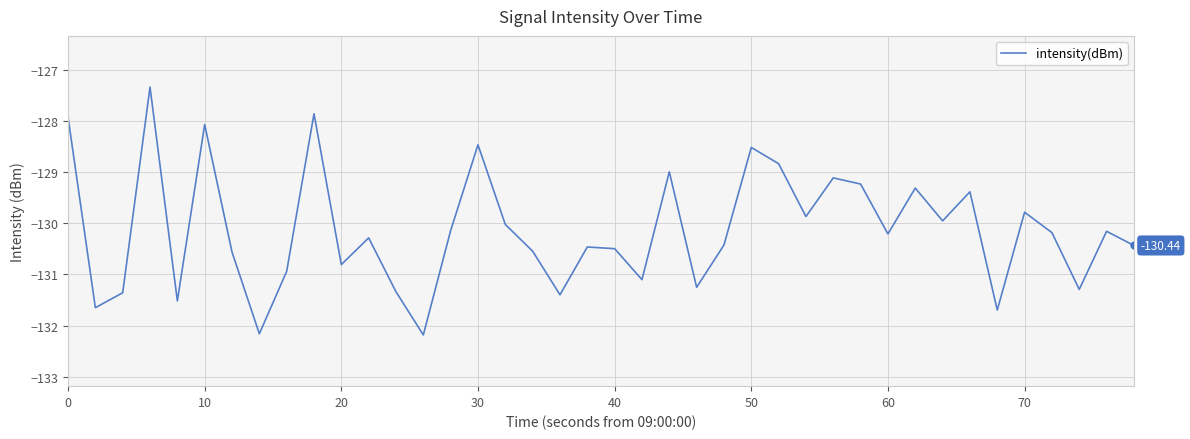

What is the difference between the maximum and minimum values?

4.8